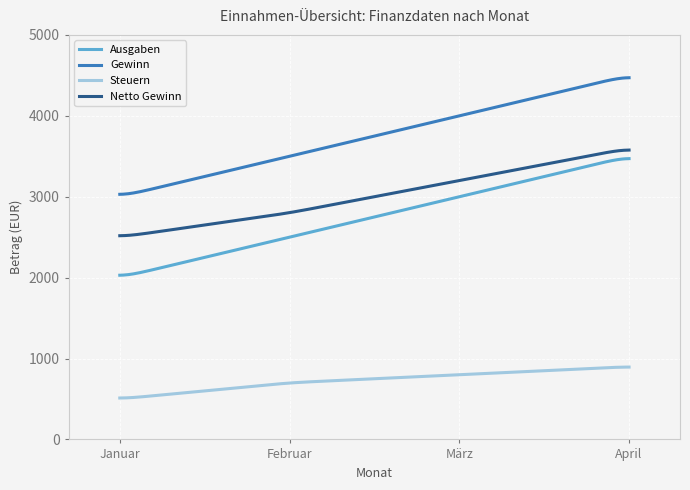

What is the average value of the Steuern series?

733.2